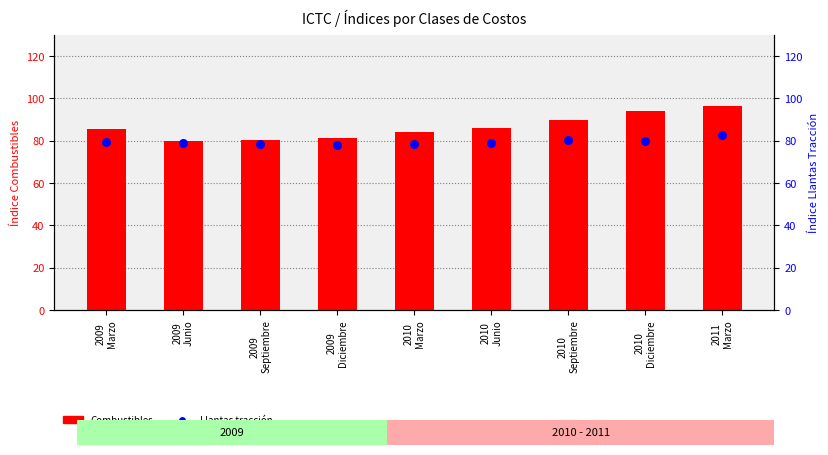

Which series reaches the minimum Y coordinate?

Llantas tracción